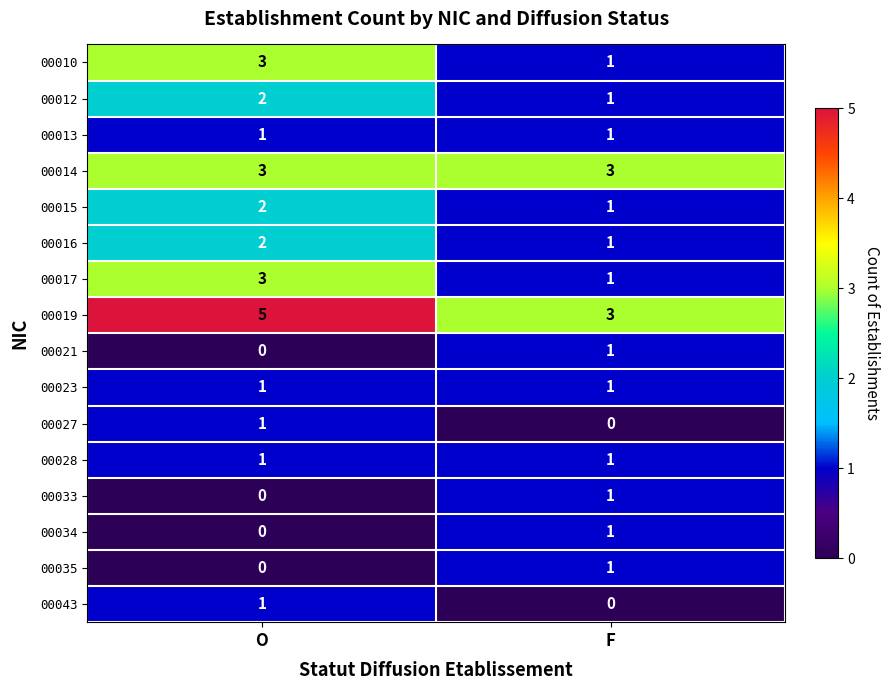

Rank the categories by 00035 value from highest to lowest.

F, O